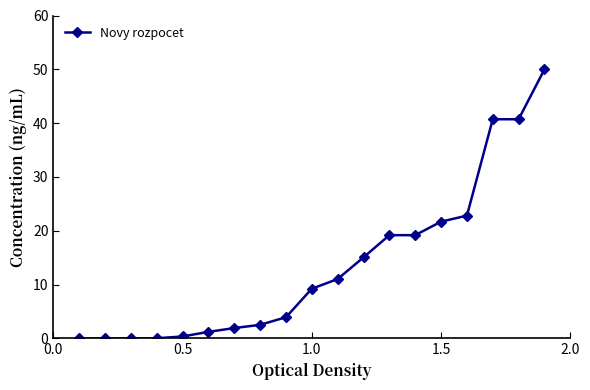

What is the difference between the maximum and second lowest values?

50.0